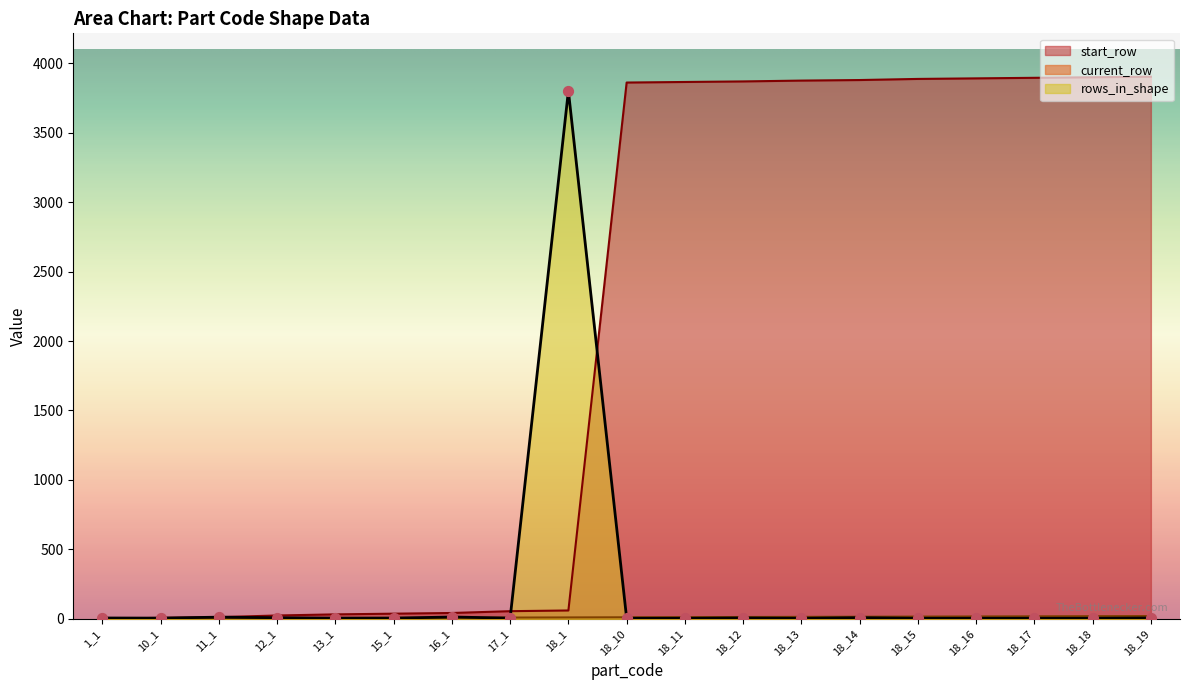

Which series has the largest Y range (max minus min)?

start_row